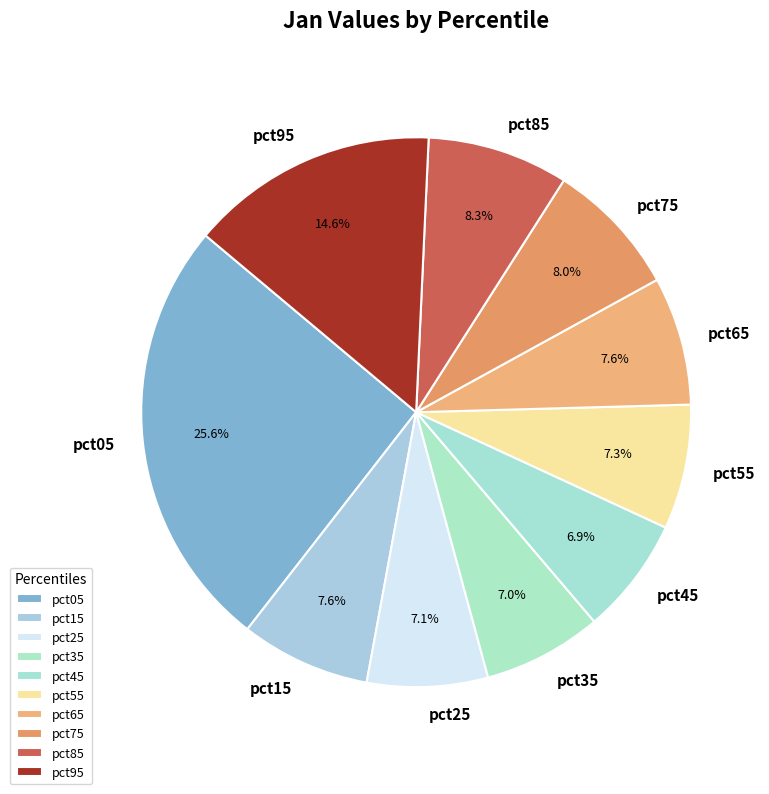

What portion of the pie excludes pct25?

92.9%